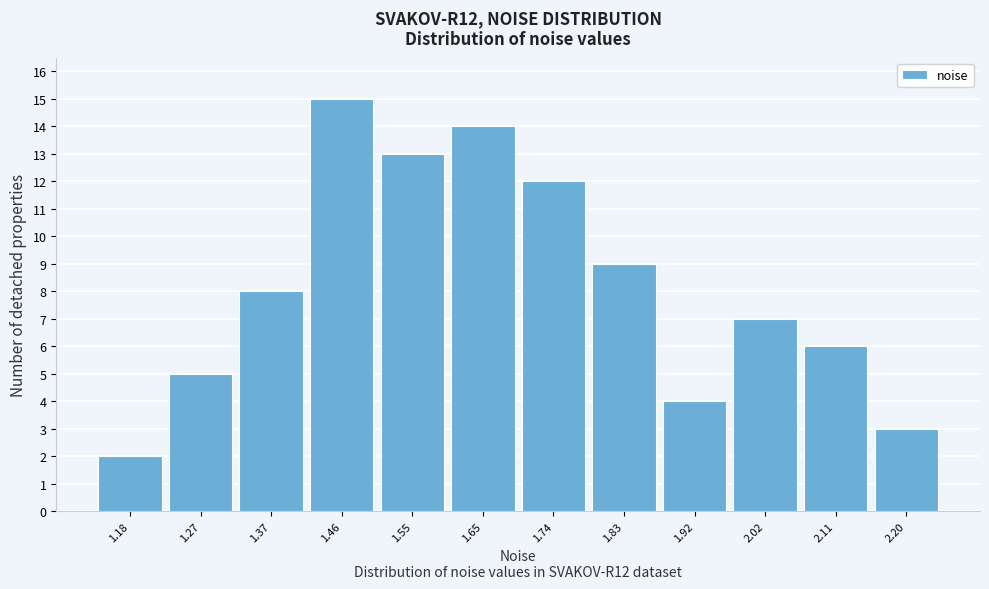

Reading left to right, list all the values displayed in this chart.

1.18=2	1.27=5	1.37=8	1.46=15	1.55=13	1.65=14	1.74=12	1.83=9	1.92=4	2.02=7	2.11=6	2.20=3